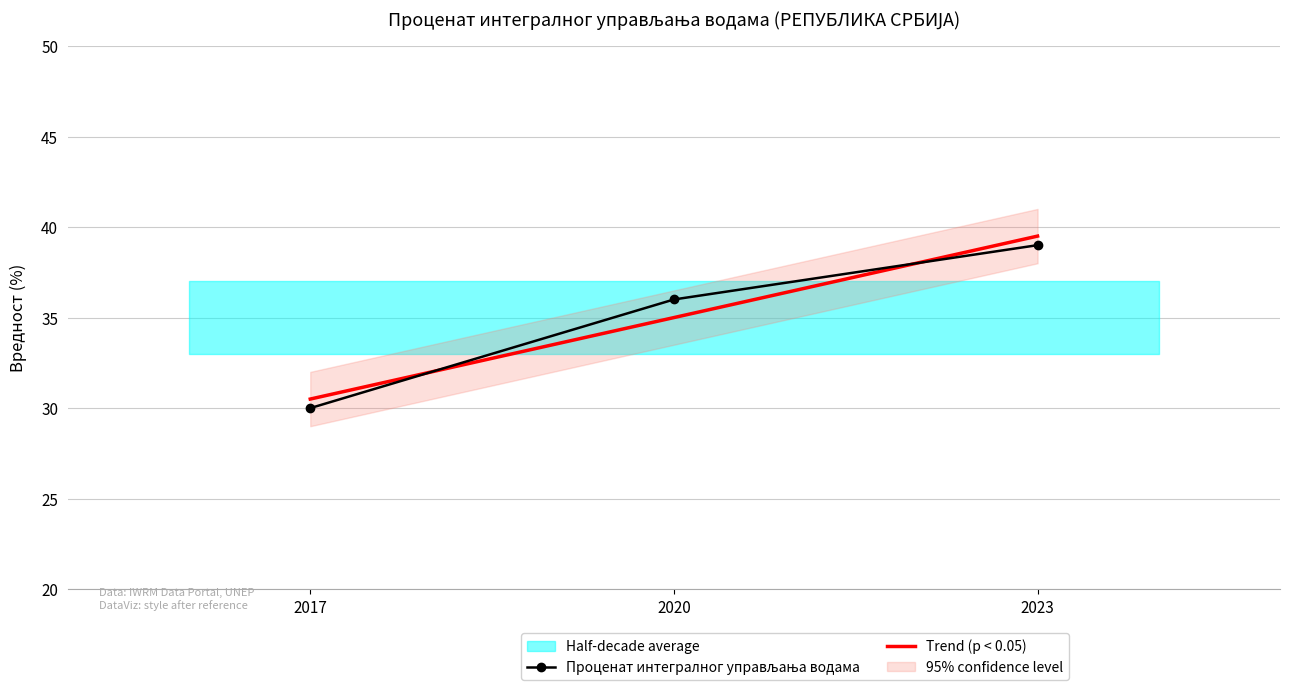

What is the average value?

35